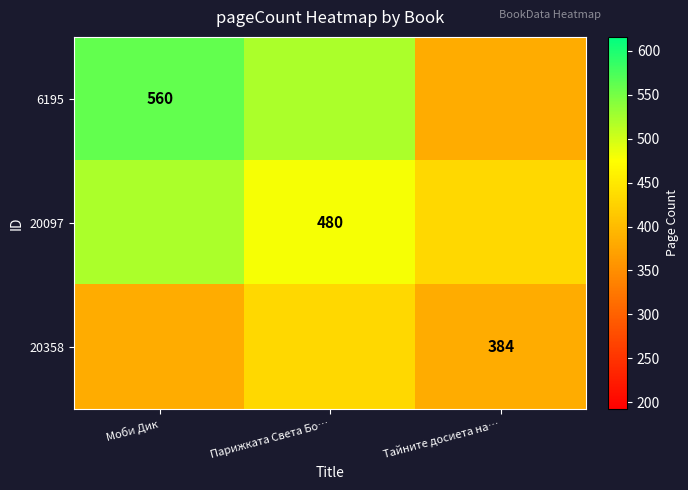

Which series has the largest total across all categories?

6195